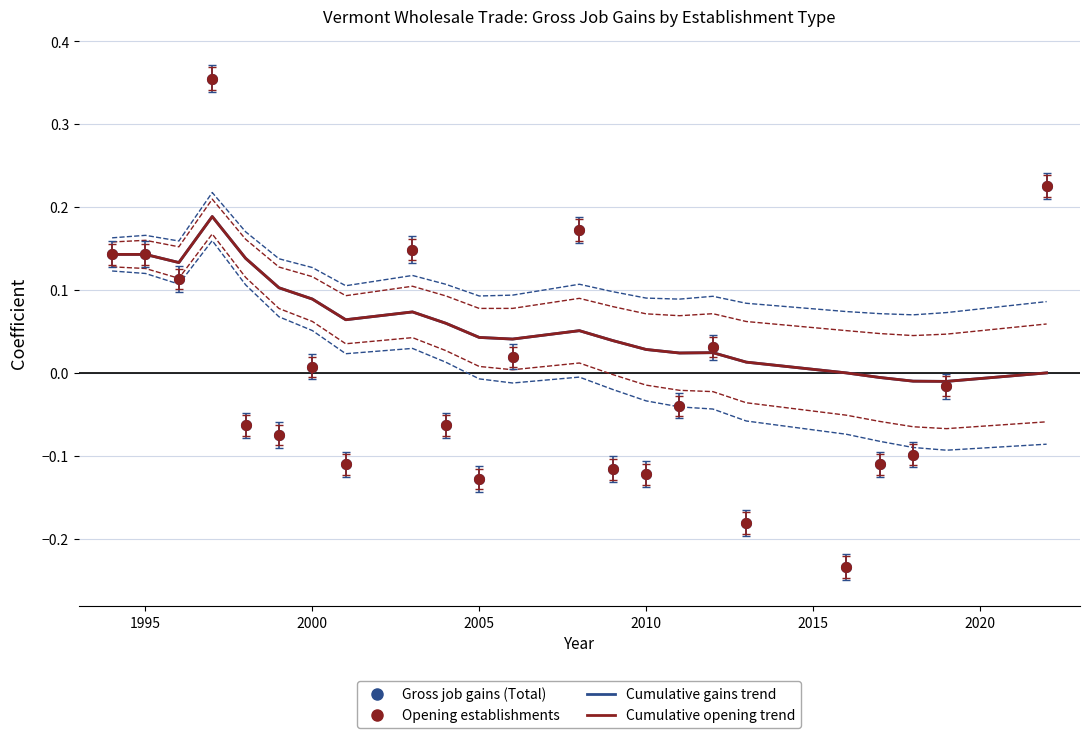

True or false: Cumulative opening trend and Cumulative gains trend cross at least once.

False